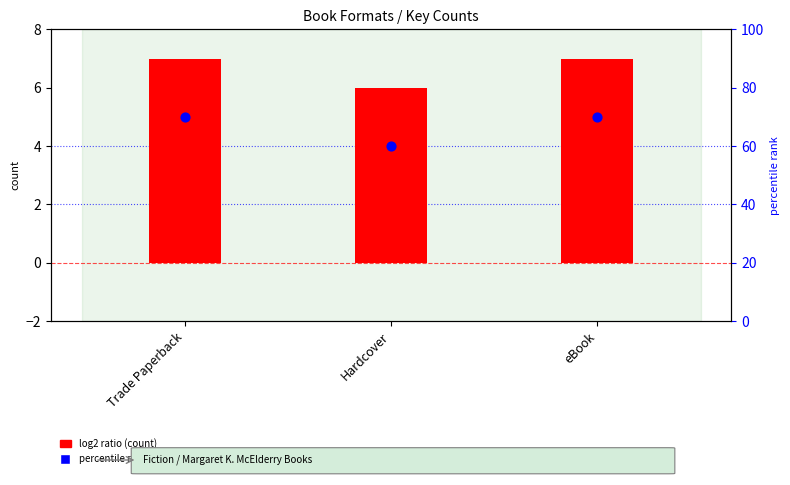

At which category is the sum across all series the highest?

Trade Paperback